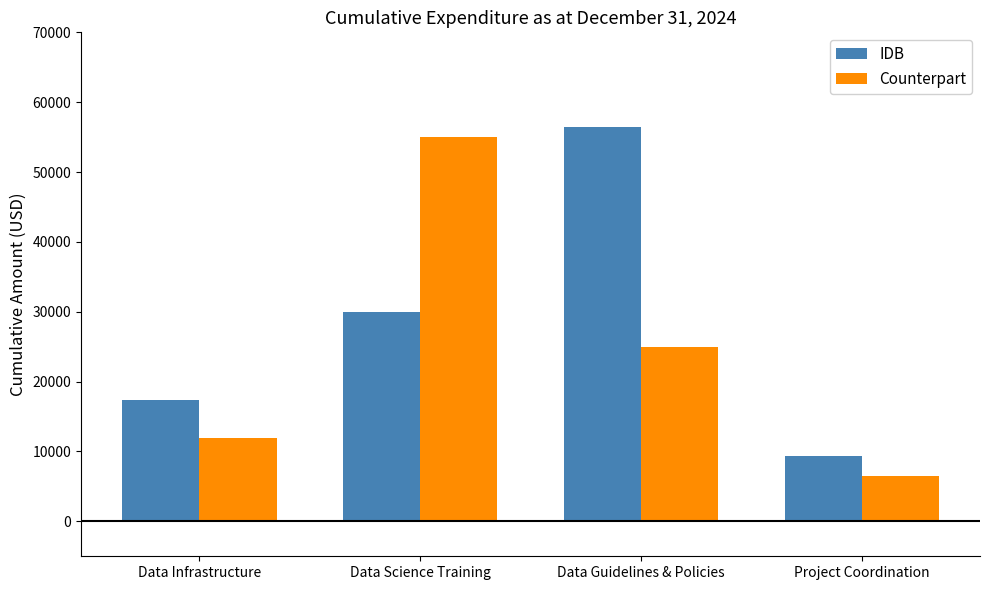

What are all the series names shown in the legend?

IDB, Counterpart